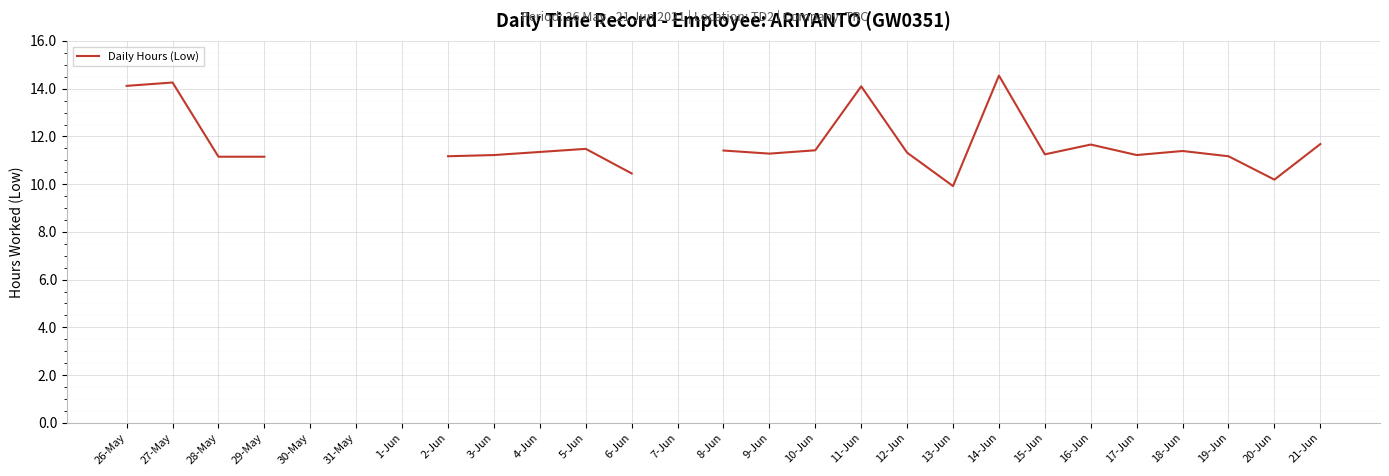

Which has a higher value, 28-May or 21-Jun?

21-Jun